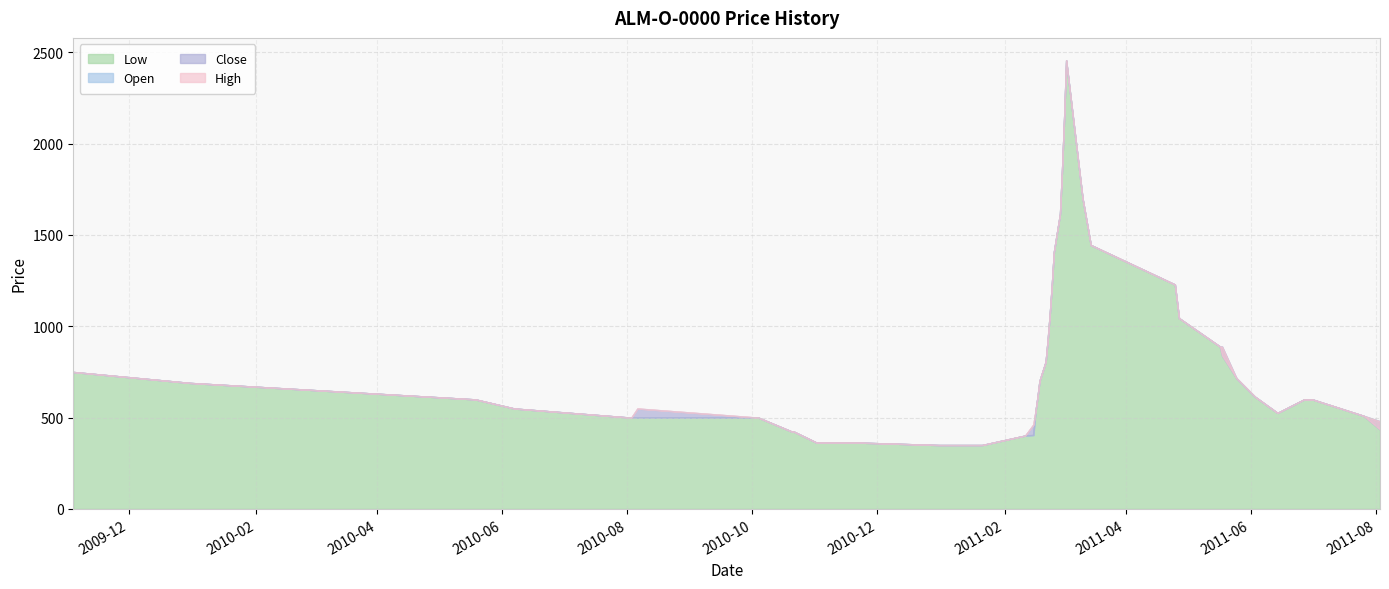

How many data points in Low are less than 615?

20